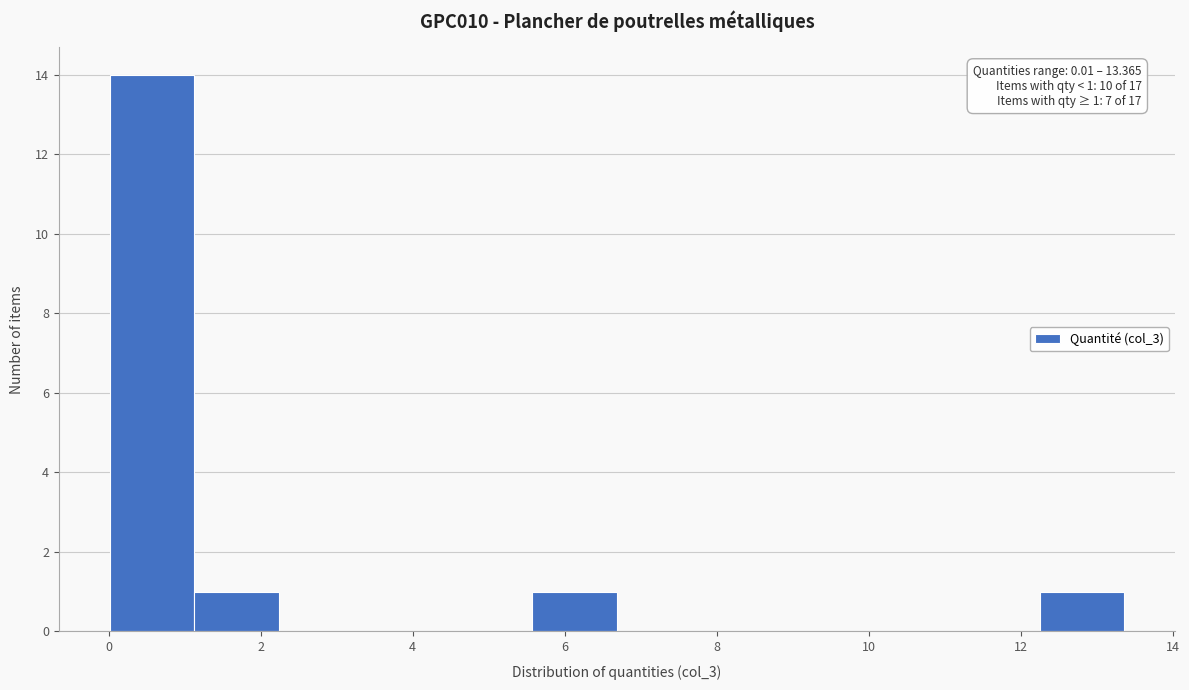

Which range on the x-axis has the tallest bar?

0.0 to 1.2